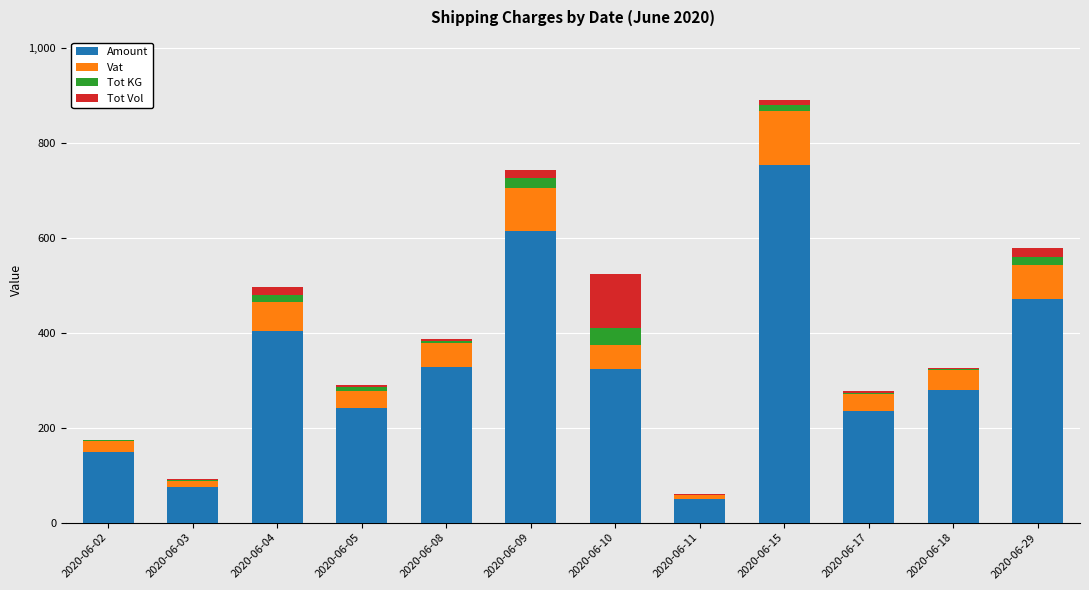

True or false: Amount has a value of 764.4 at 2020-06-29.

False